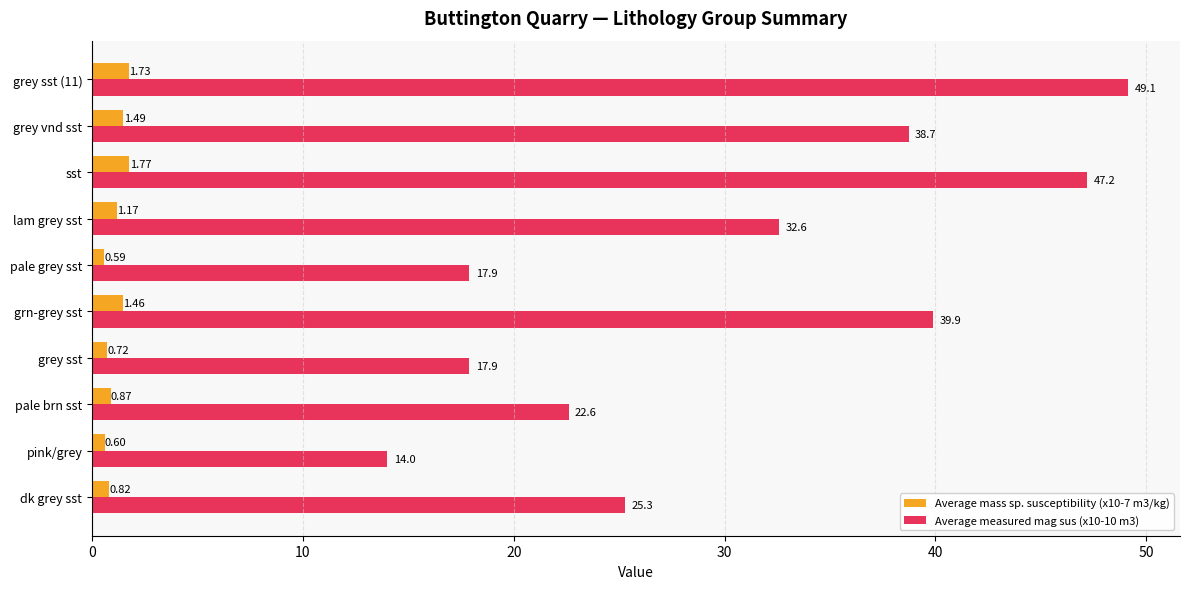

What is the sum of the Average mass sp. susceptibility (x10-7 m3/kg) values at grey vnd sst and pale grey sst?

2.1